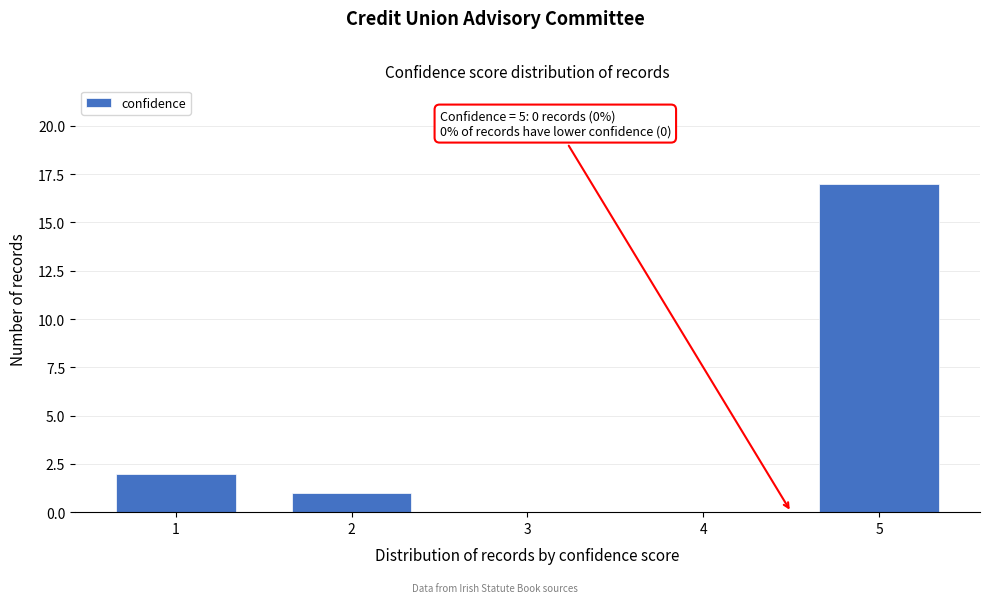

Reading left to right, what are all the values shown in this chart?

1=2	2=1	3=0	4=0	5=17